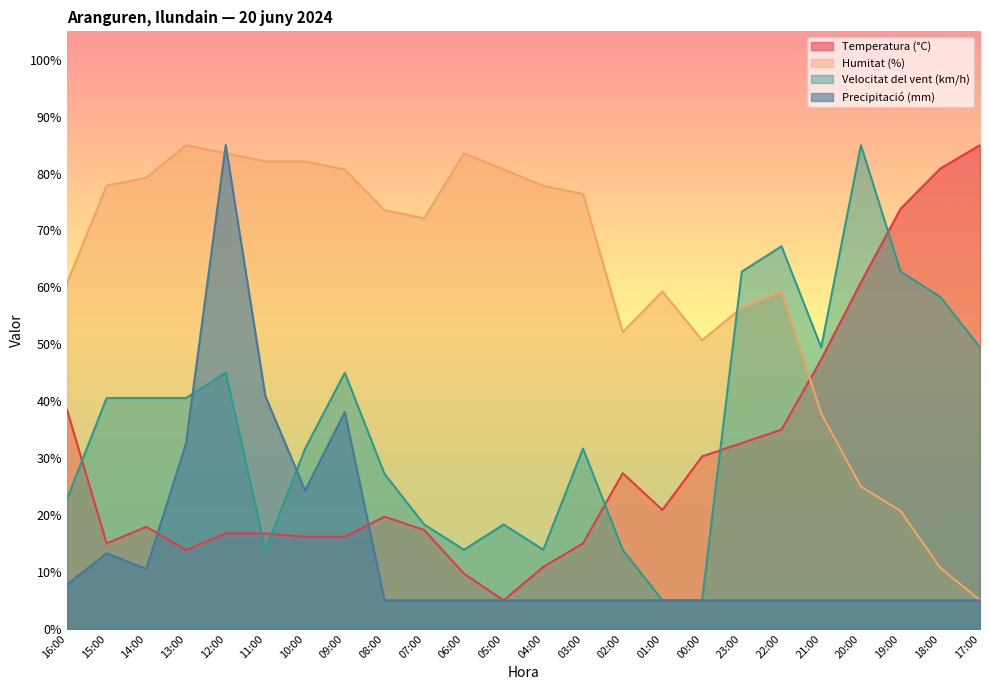

What is the label of the 16th point from the right?

08:00